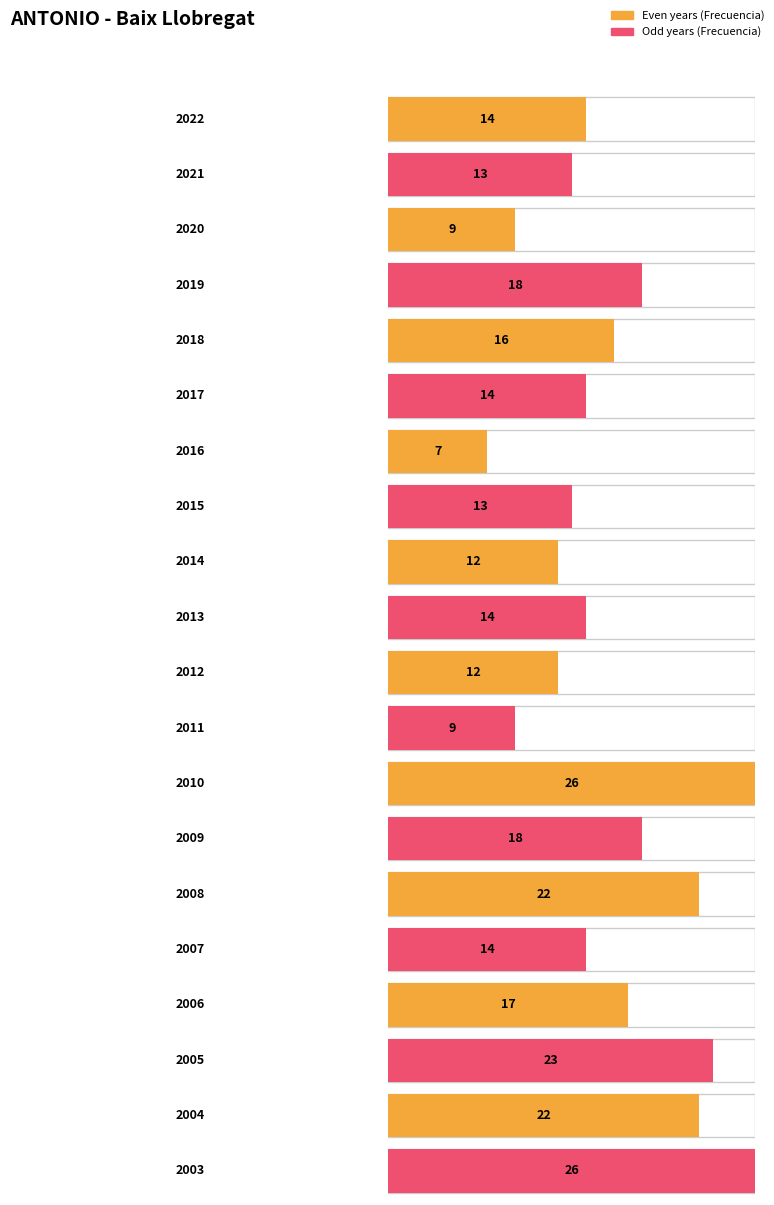

True or false: the data shows 17 at 2006.

True